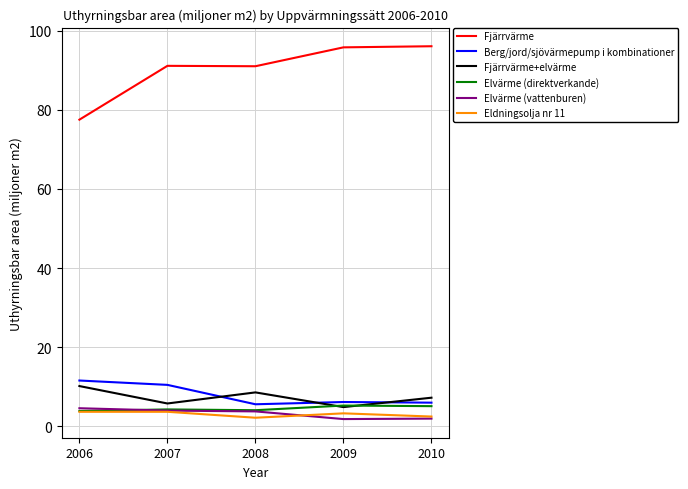

True or false: Fjärrvärme and Elvärme (vattenburen) intersect in this chart.

False